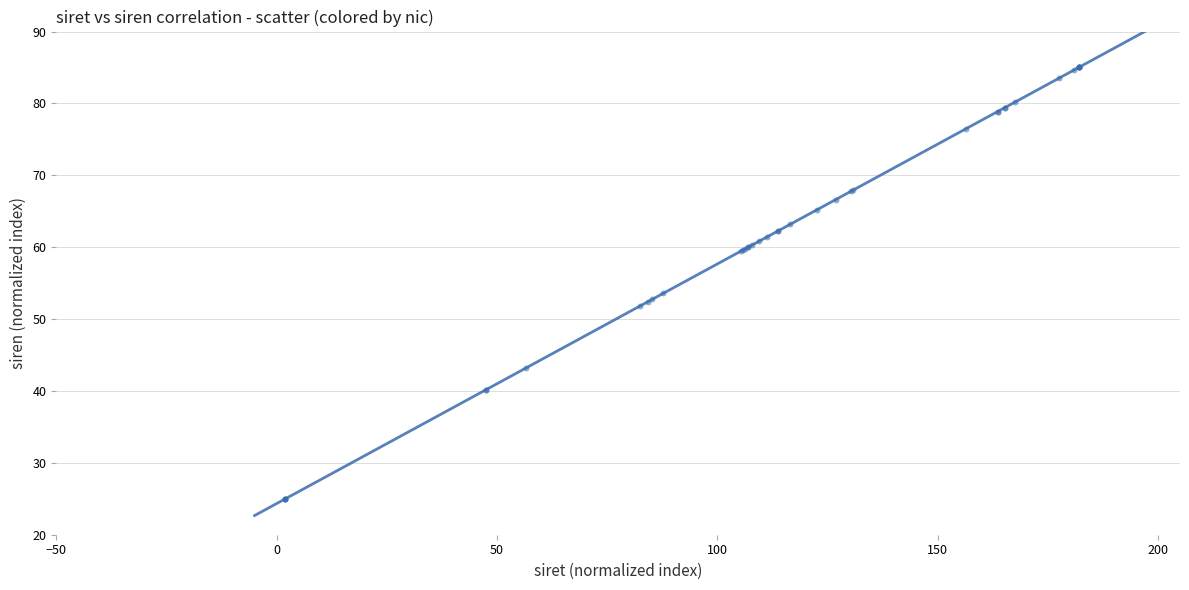

What Y value in the scatter plot is closest to 55?

53.6